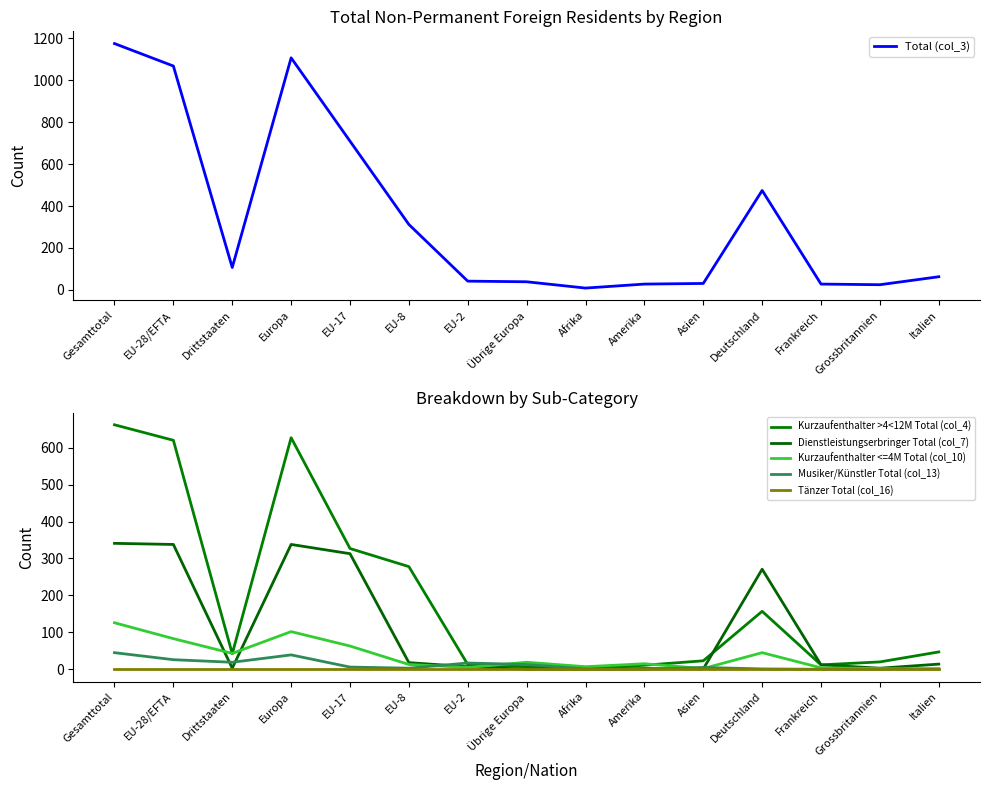

Which category has the lowest value across all series?

Übrige Europa